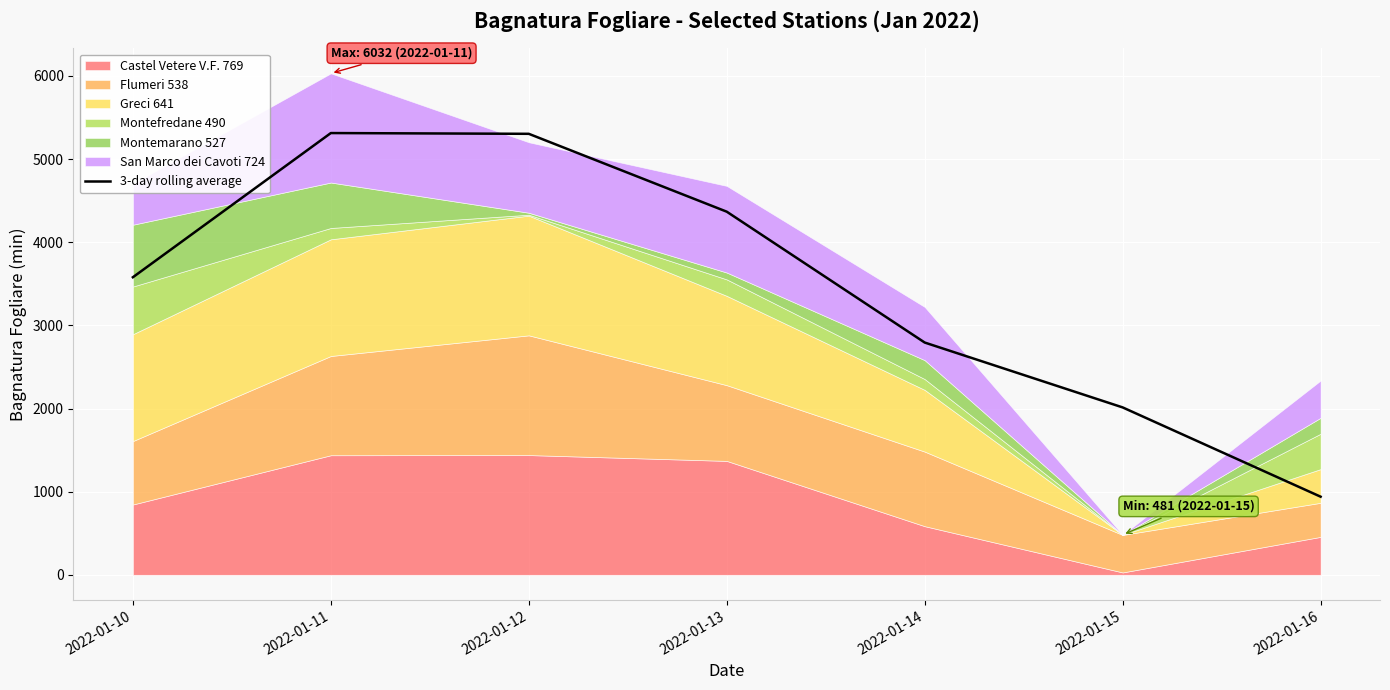

What is the change in value from 2022-01-15 to 2022-01-16?

-1073.9